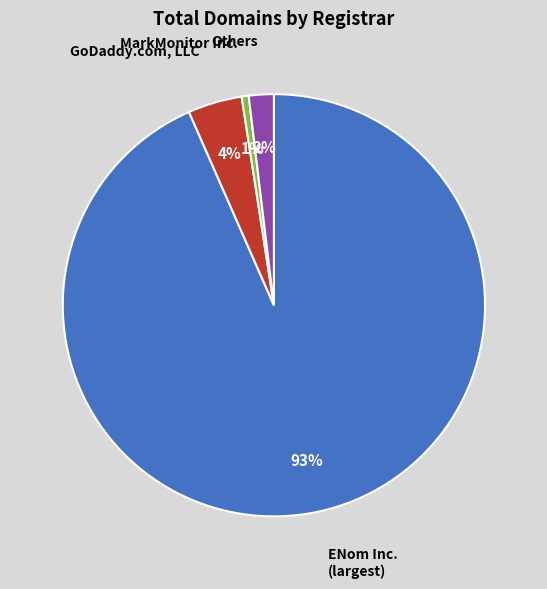

Is there a majority slice in this chart?

Yes